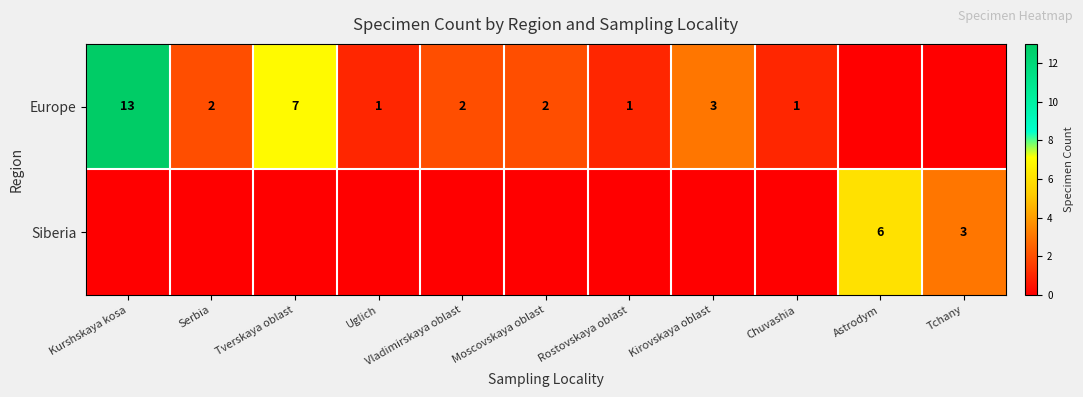

Is it true that Europe equals 1 at Rostovskaya oblast?

True